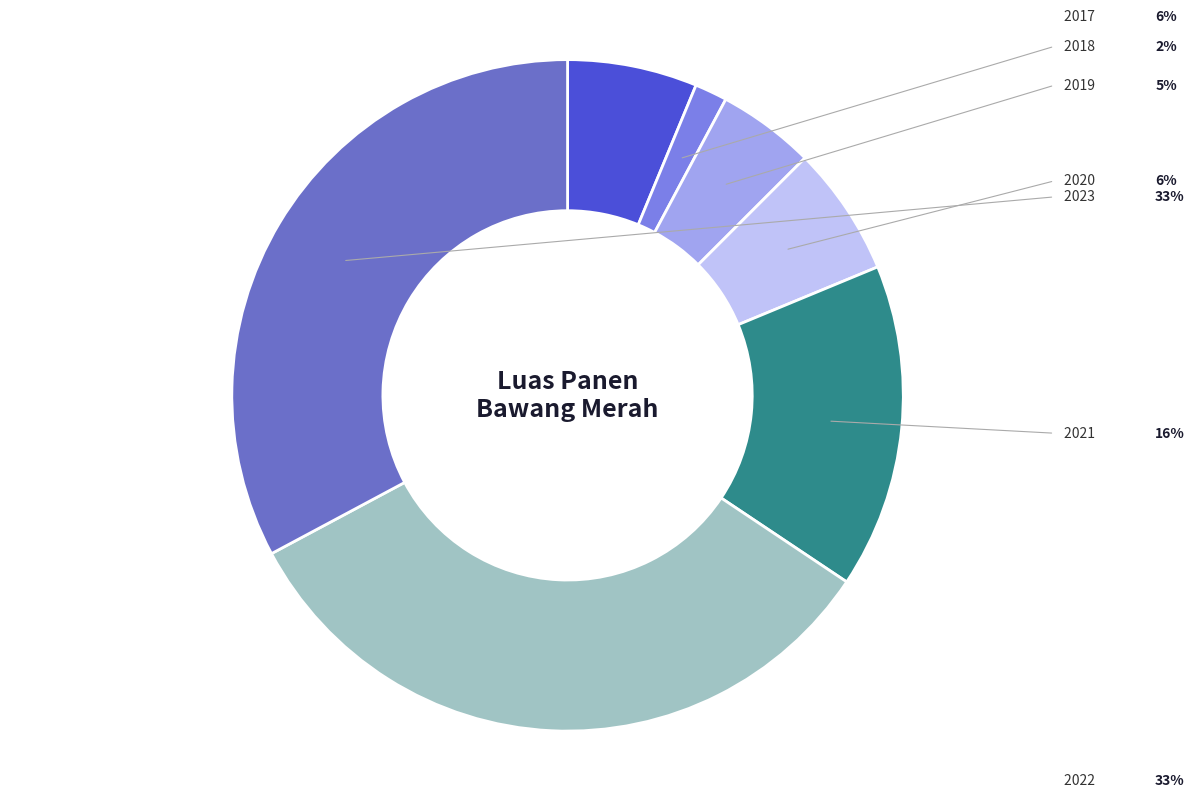

Is there any slice that represents more than half of the pie?

No